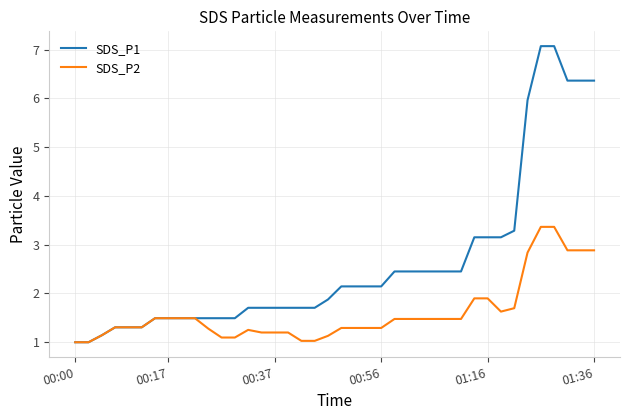

What is the lowest value of the SDS_P1 series?

1.0